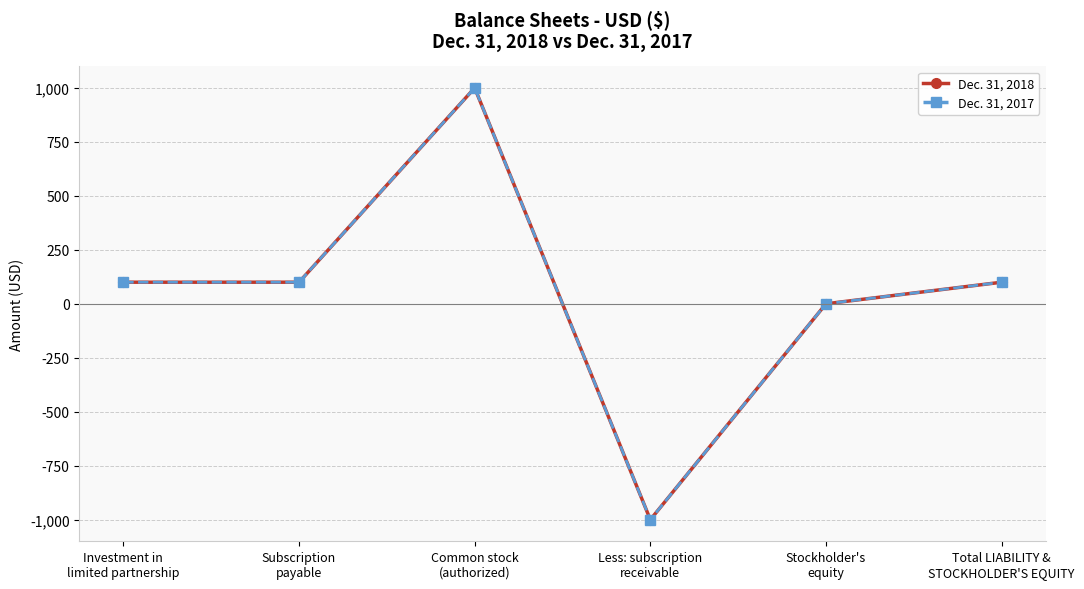

Does the chart have visible grid lines?

Yes